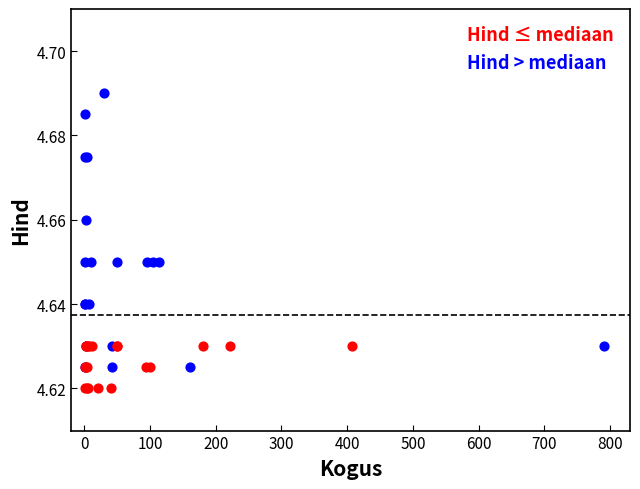

Which series has the widest spread of Y values?

Hind ≤ mediaan